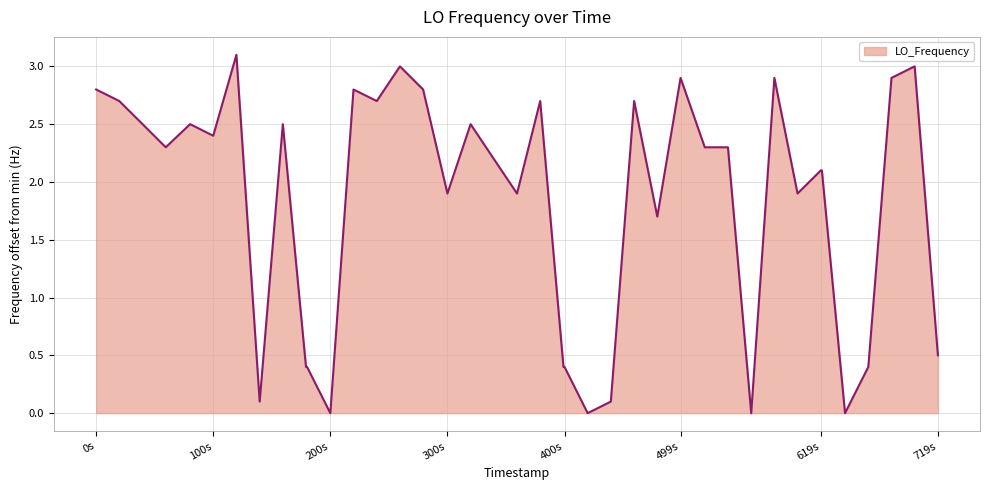

What is the sum of all values?

72.8